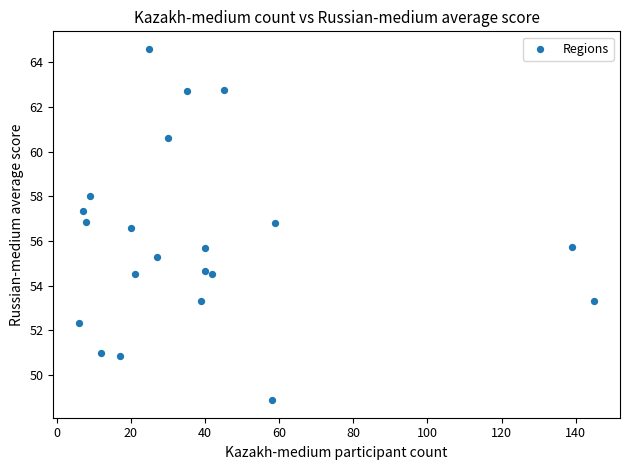

What is the range of Y values (max minus min)?

15.7